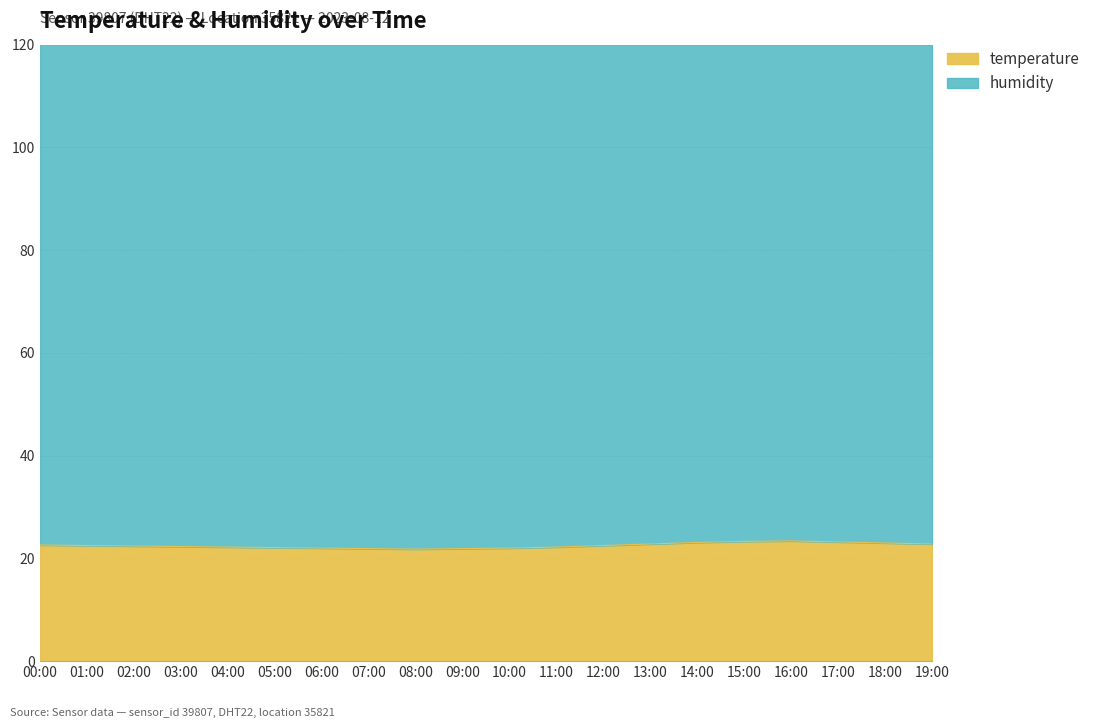

The temperature series shows 22.2 at 11:00. True or false?

True